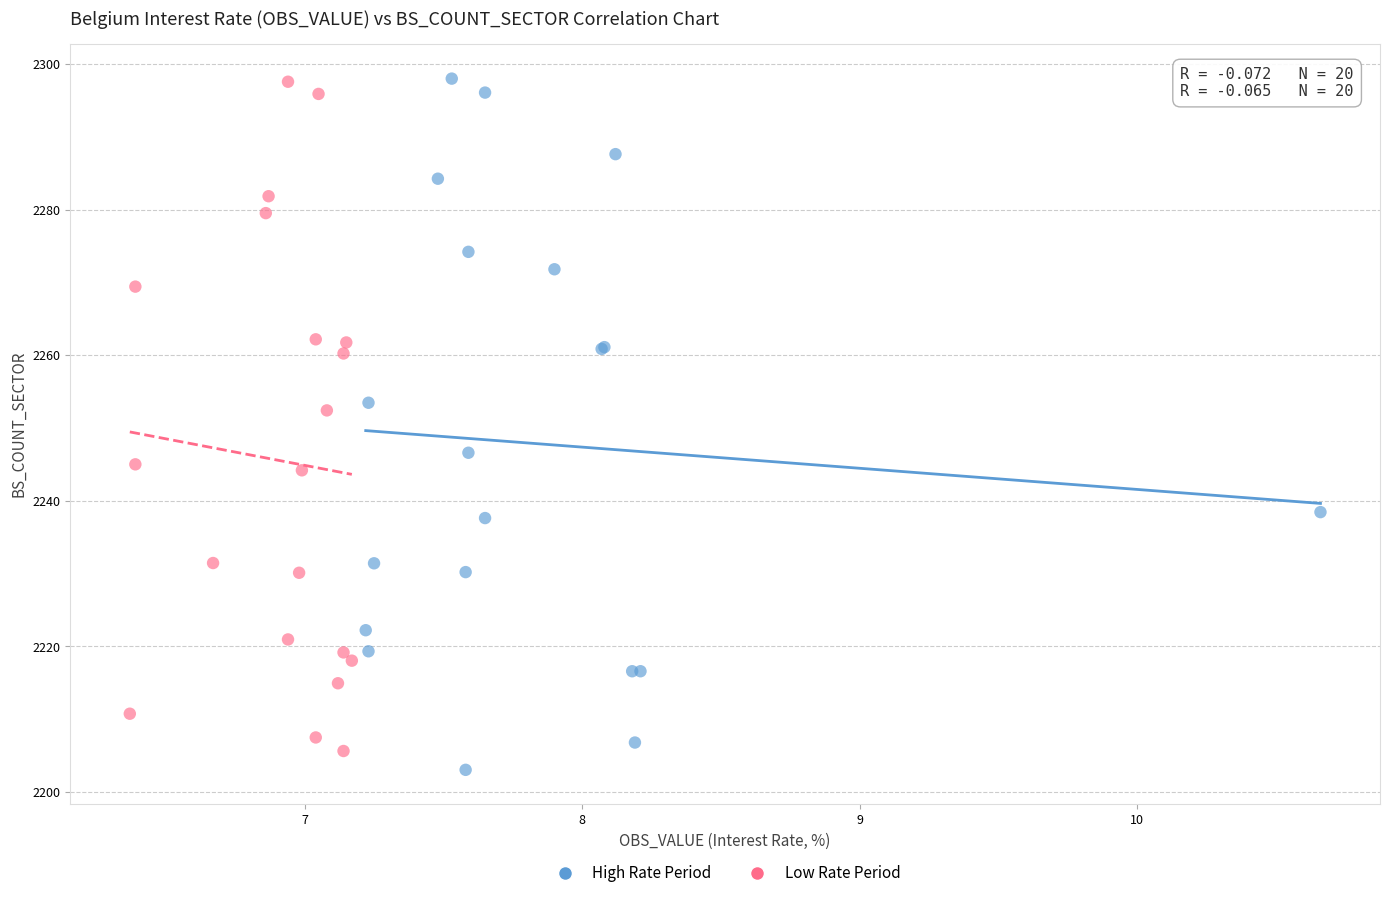

What are all the series names shown in the legend?

High Rate Period, Low Rate Period